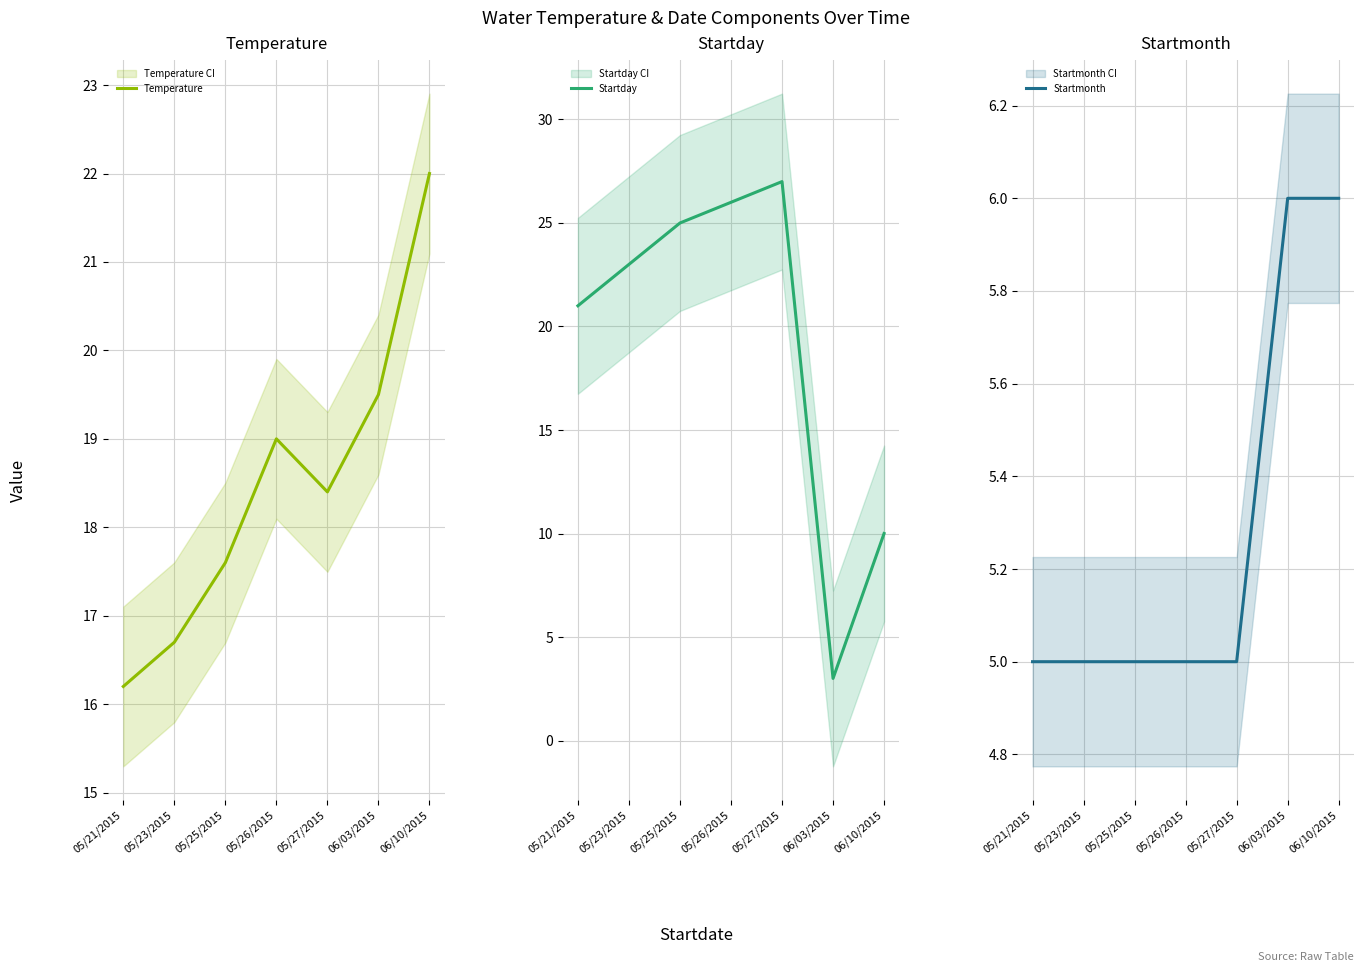

Where is the first local maximum for Temperature?

05/26/2015